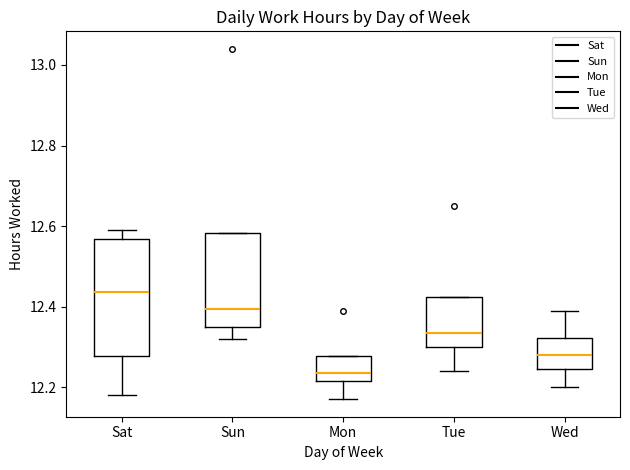

Where does the lower whisker of the box for Tue end on the y-axis? The values are not printed on the chart, so give them approximately, as read against the axis.

12.24